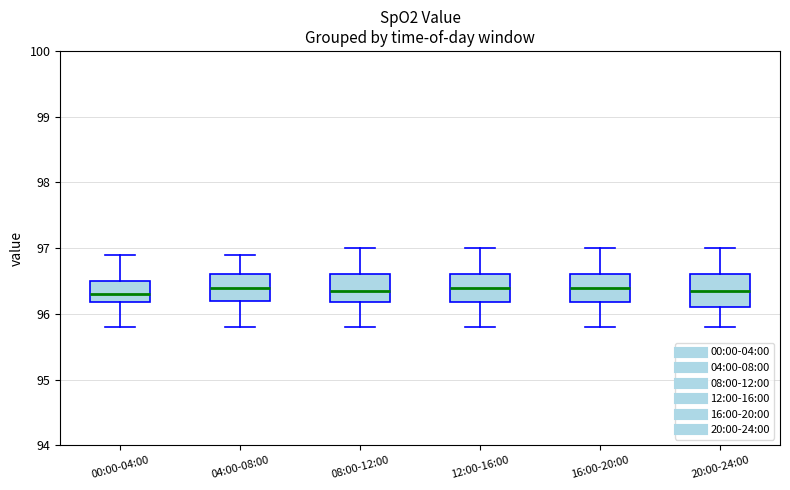

Reading left to right, transcribe this box plot: for each box, give where its median line is, the range the box spans, and where its two whiskers end, as read against the y-axis. The values are not printed on the chart, so give them approximately, as read against the axis.

00:00-04:00: median 96.3, box 96.2 to 96.5, whiskers 95.8 to 96.9
04:00-08:00: median 96.4, box 96.2 to 96.6, whiskers 95.8 to 96.9
08:00-12:00: median 96.4, box 96.2 to 96.6, whiskers 95.8 to 97.0
12:00-16:00: median 96.4, box 96.2 to 96.6, whiskers 95.8 to 97.0
16:00-20:00: median 96.4, box 96.2 to 96.6, whiskers 95.8 to 97.0
20:00-24:00: median 96.4, box 96.1 to 96.6, whiskers 95.8 to 97.0